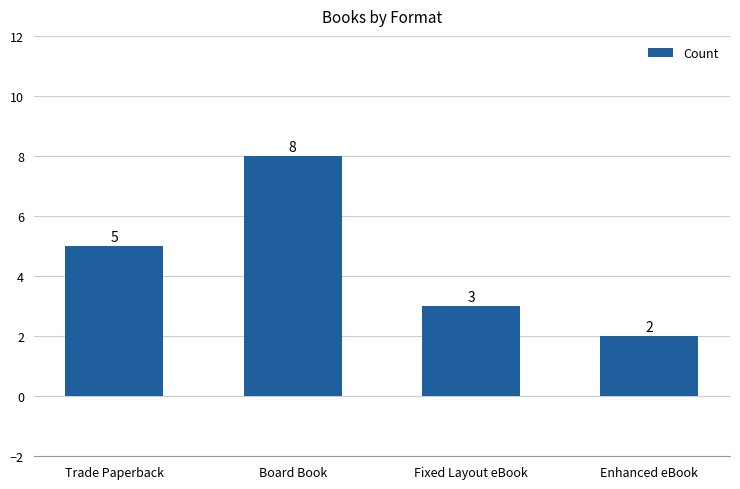

What is the value of the 2nd bar from the left?

8